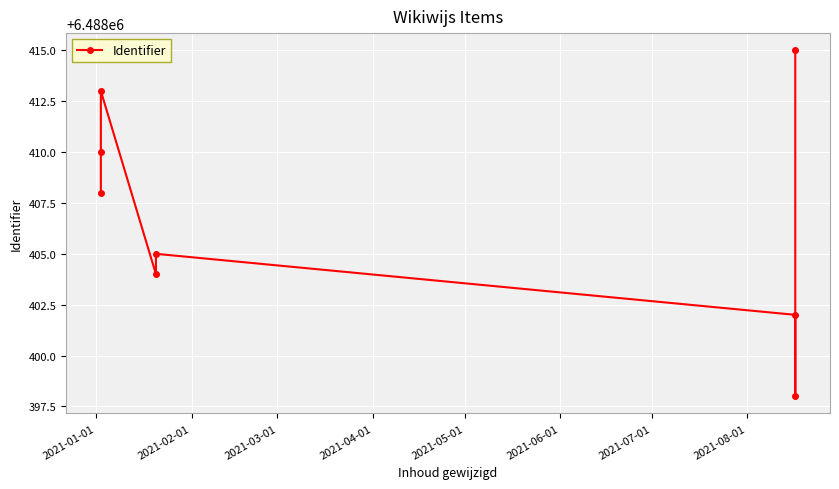

What is the ratio of the value at 2021-04-01 to the value at 2021-02-01?

1.0